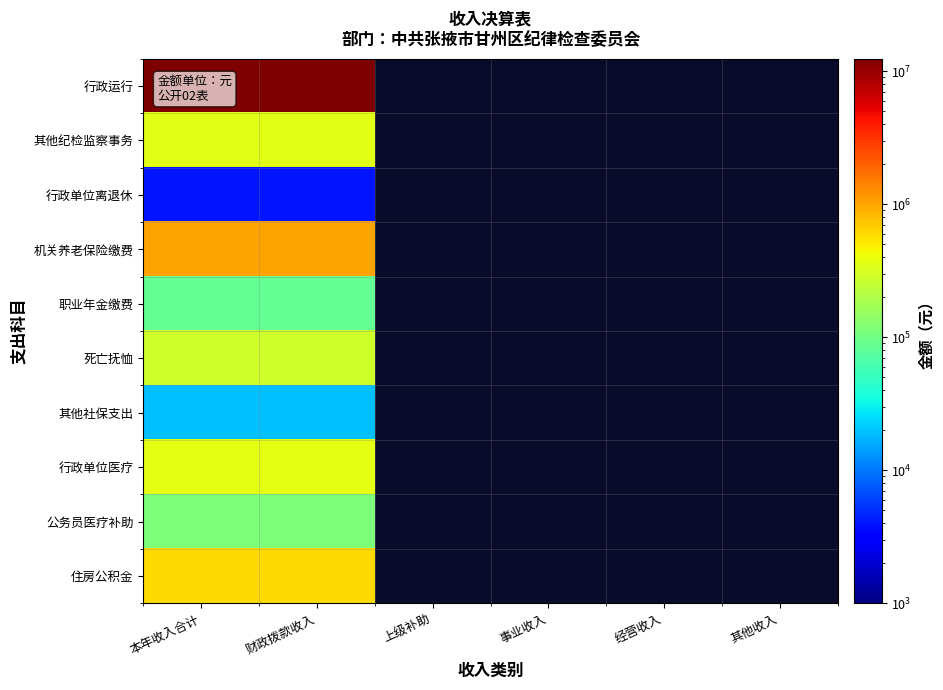

List the labels in order of 行政运行 value, largest first.

本年收入合计, 财政拨款收入, 上级补助, 事业收入, 经营收入, 其他收入